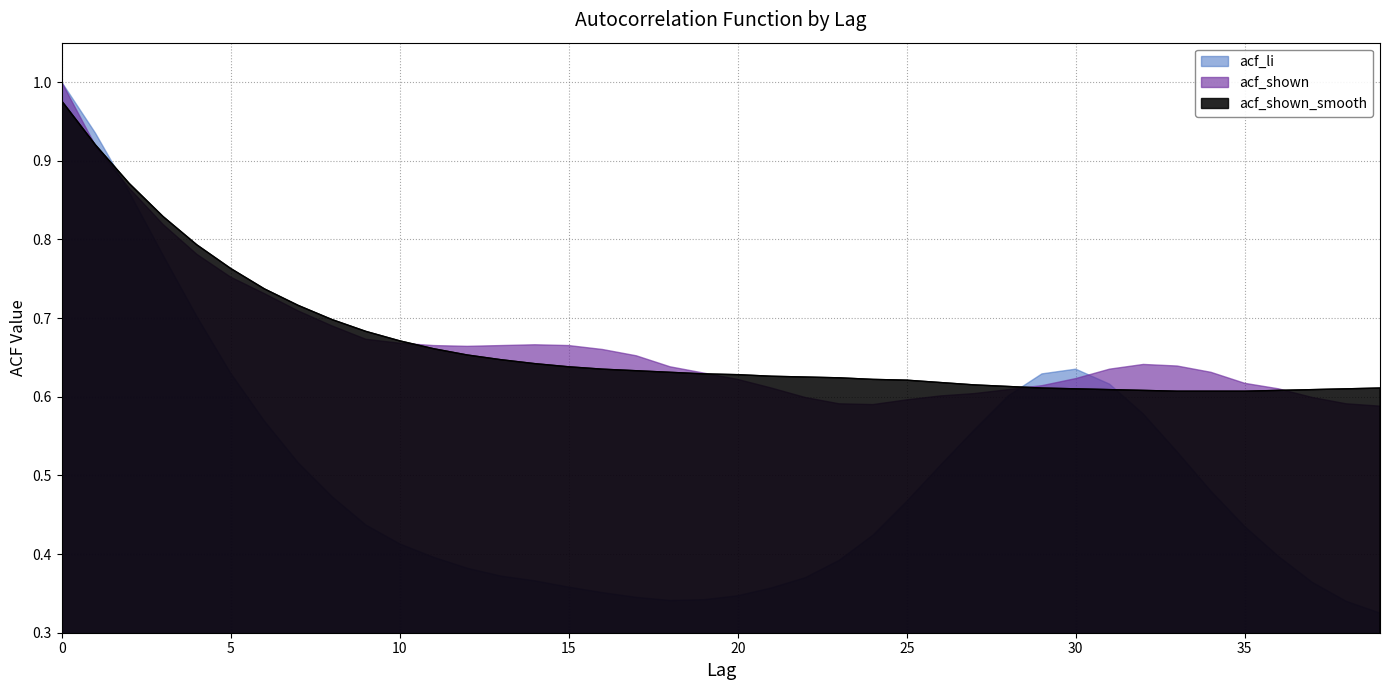

What is the highest value of the acf_li series?

1.0